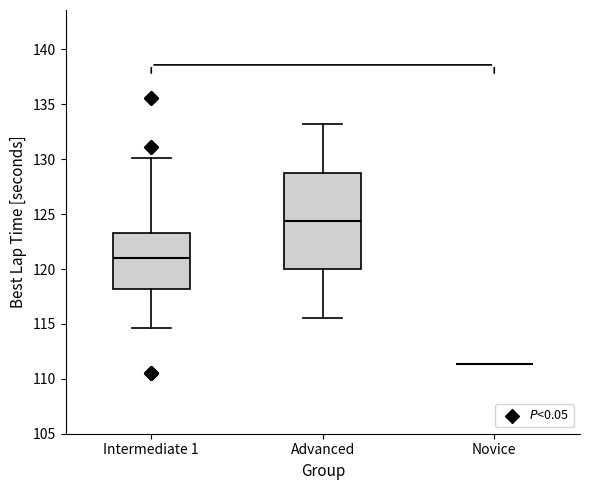

Reading left to right, read every box against the y-axis: the position of its median line, the range the box covers, and the ends of its whiskers. The values are not printed on the chart, so give them approximately, as read against the axis.

Intermediate 1: median 121.0, box 118.0 to 123.5, whiskers 114.5 to 130.0
Advanced: median 124.5, box 120.0 to 129.0, whiskers 115.5 to 133.0
Novice: box collapsed to a line at 111.5, whiskers 111.5 to 111.5